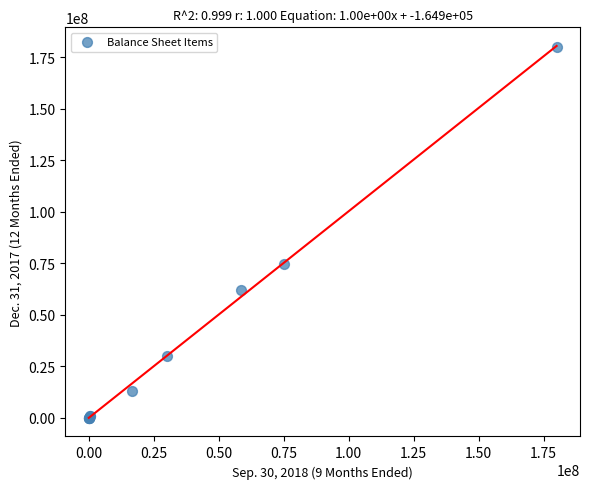

What Y value in the scatter plot is closest to 90000000?

74808305.0